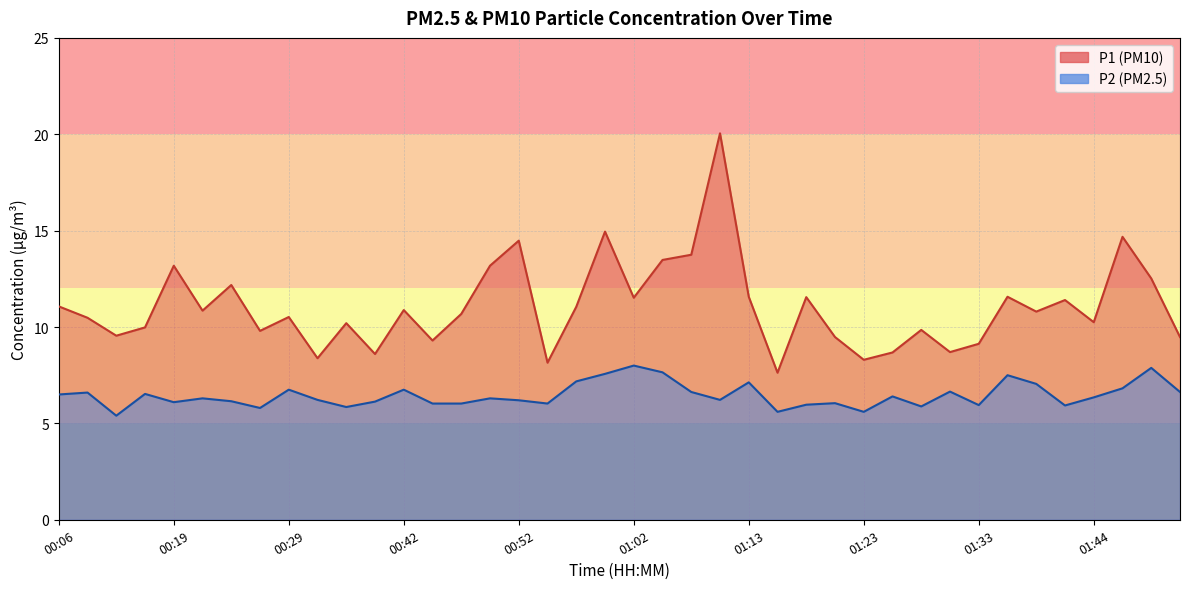

What is the maximum value shown in the chart?

20.1